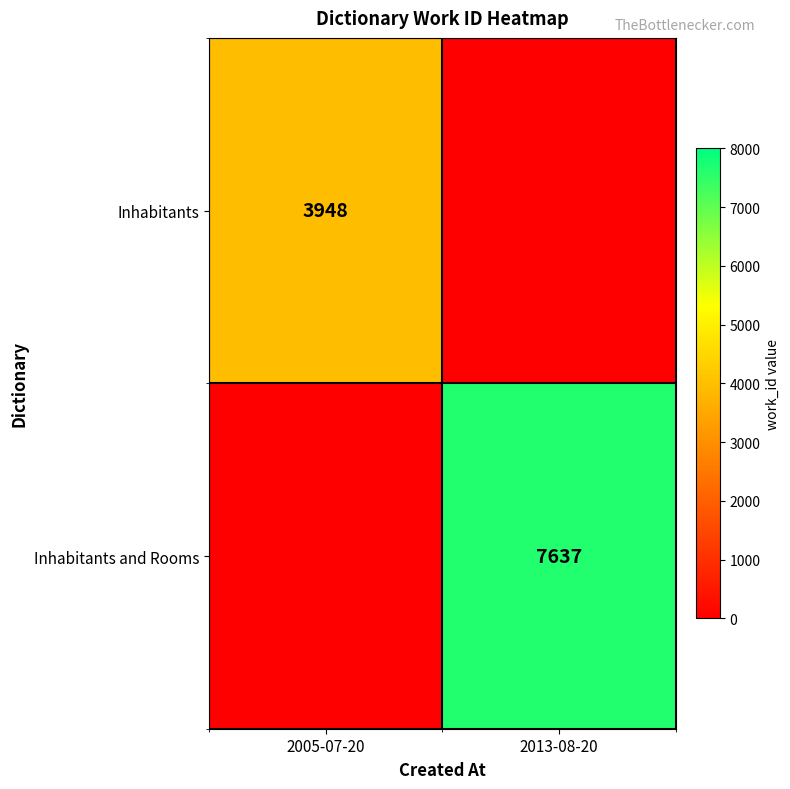

What is the difference between the highest and lowest values at 2005-07-20?

3948